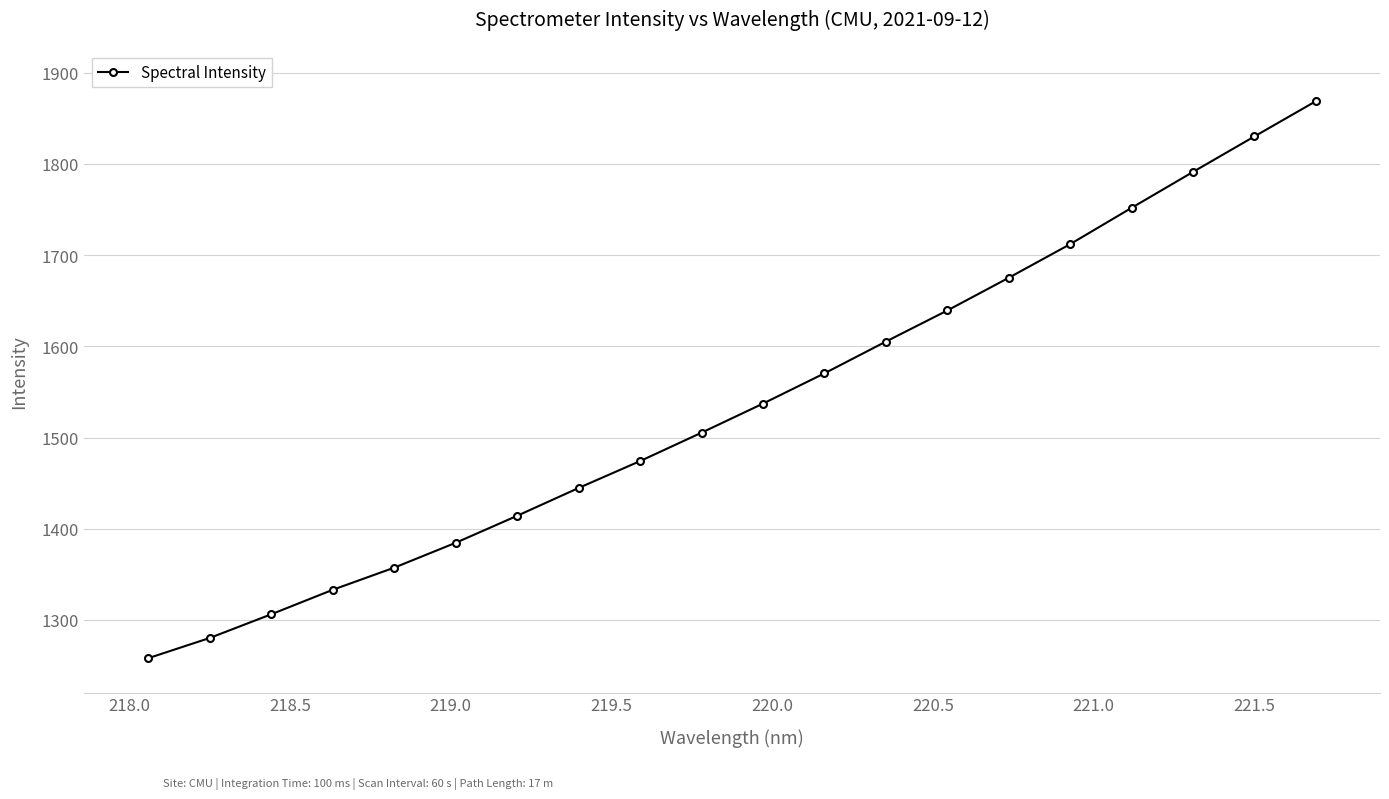

How many data points does each series have?

20